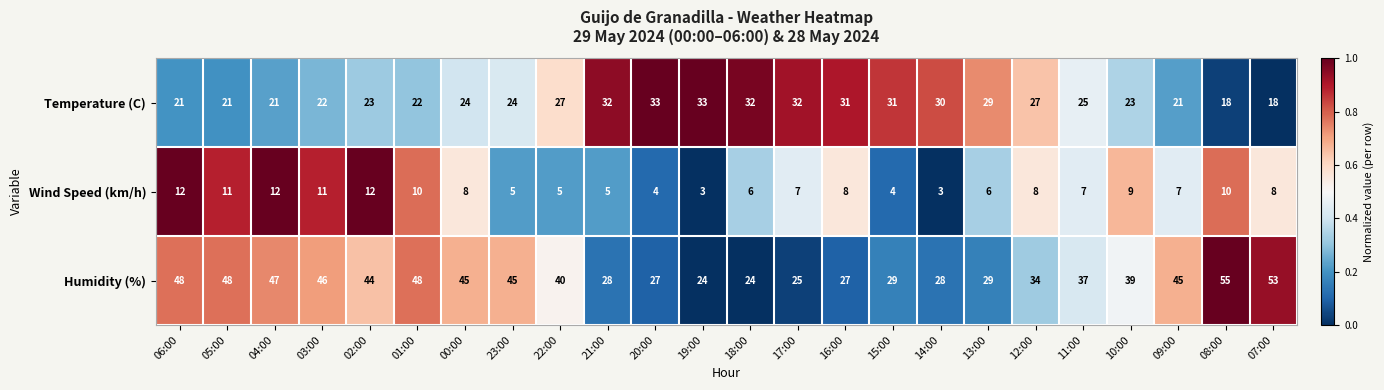

Is it true that Temperature (C) equals 12 at 10:00?

False